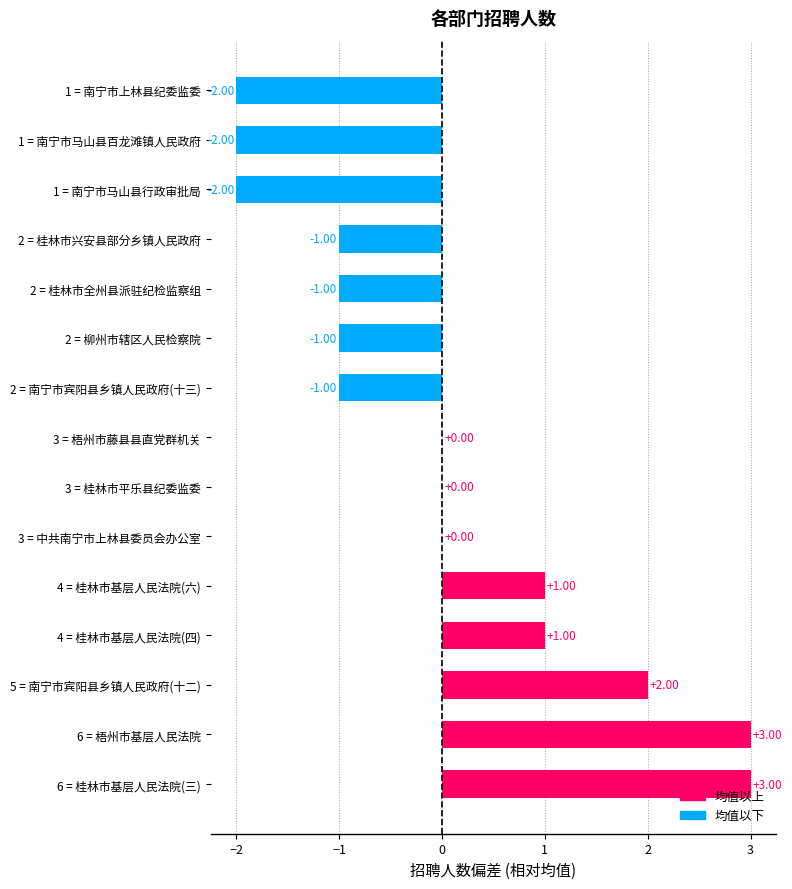

Which has a higher value, 3 = 梧州市藤县县直党群机关 or 1 = 南宁市马山县行政审批局?

3 = 梧州市藤县县直党群机关